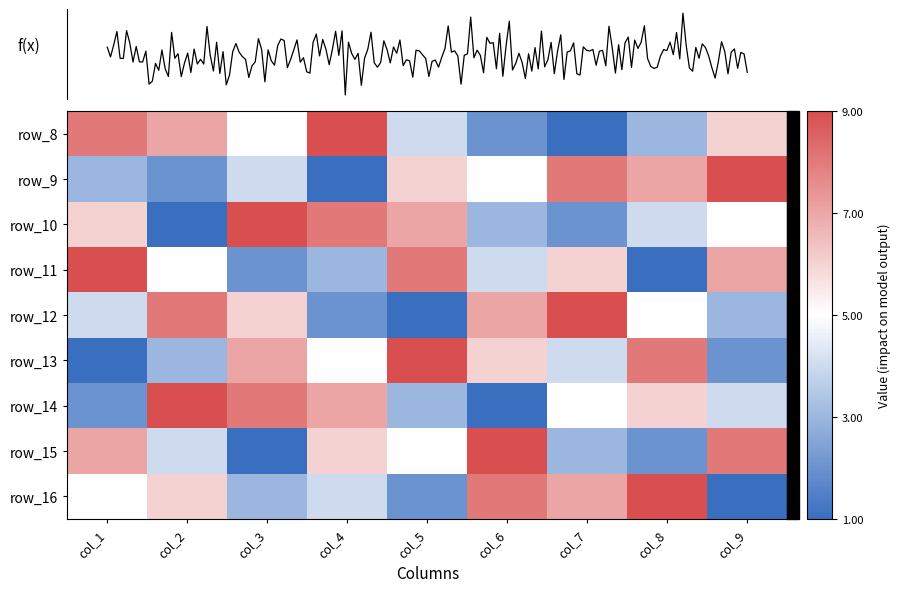

At which category is the sum across all series the highest?

col_1